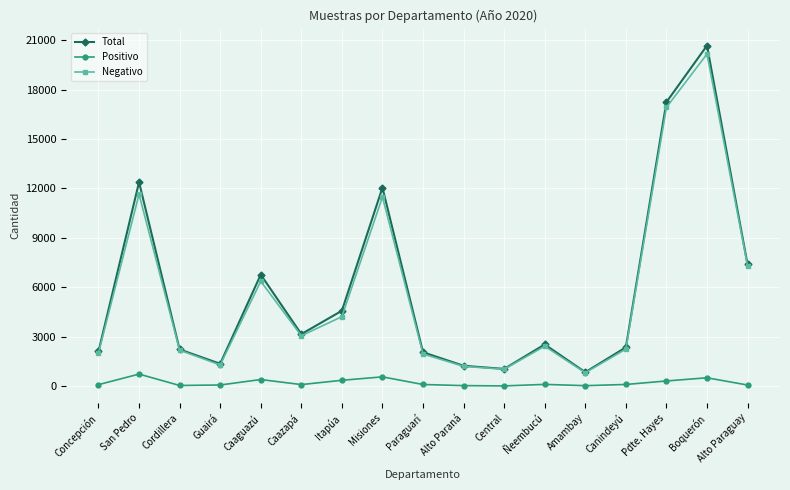

Which series has the largest total across all categories?

Total